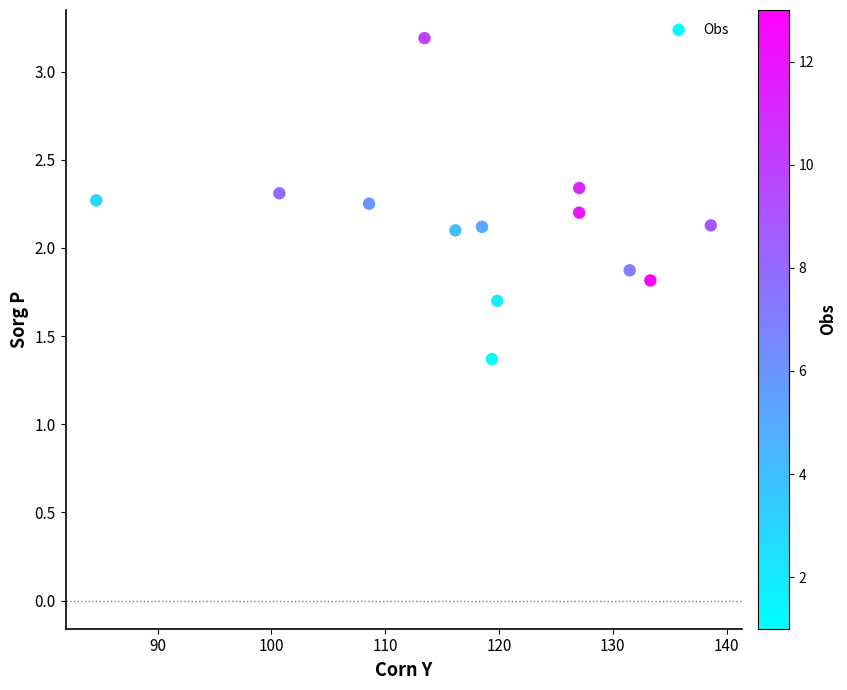

What is the range of X values (max minus min)?

54.0